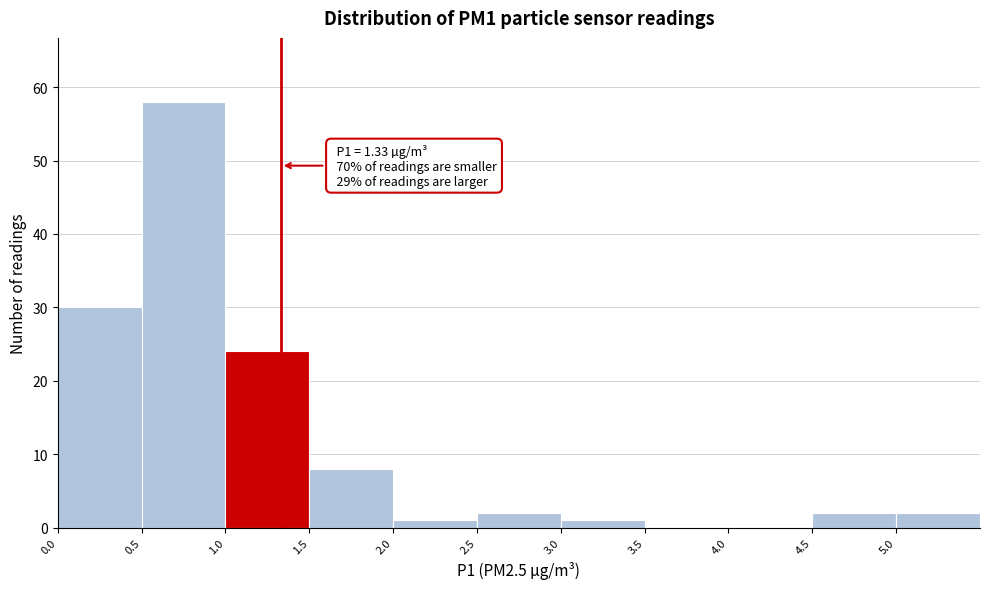

Which range on the x-axis has the tallest bar?

0.5 to 1.0